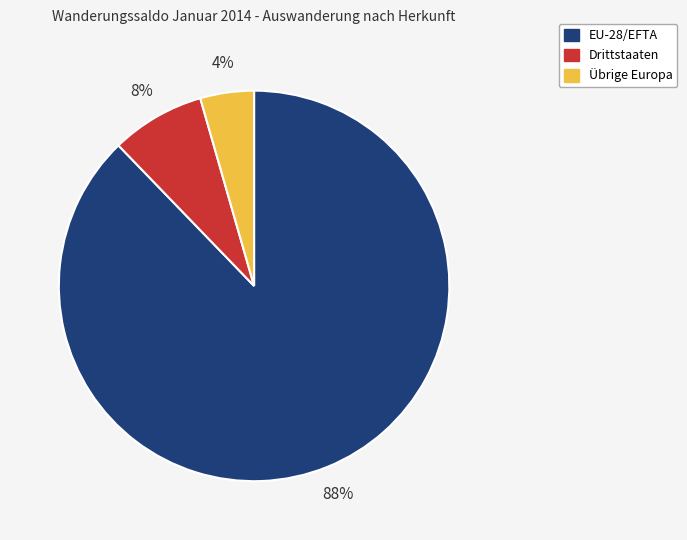

Which slice is the largest?

EU-28/EFTA